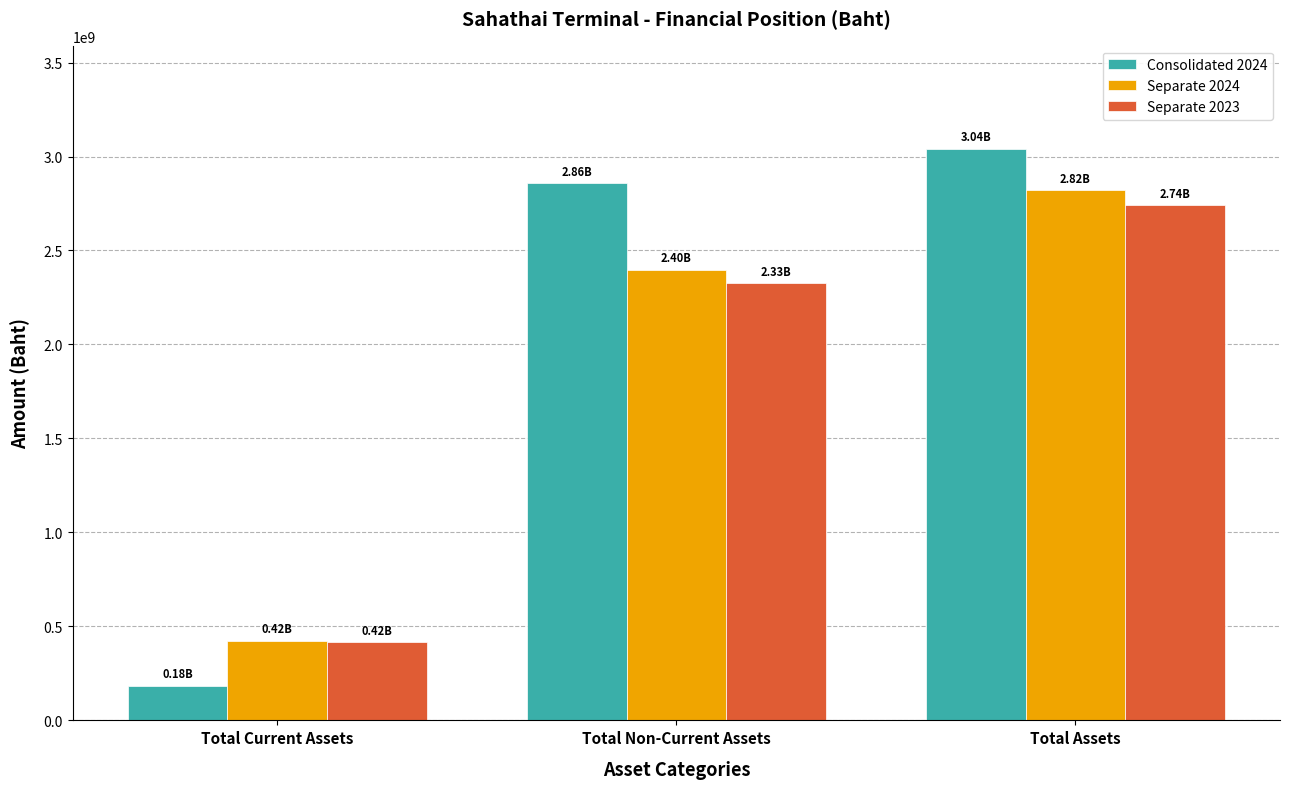

Rank the series by their maximum value, from highest to lowest.

Consolidated 2024, Separate 2024, Separate 2023